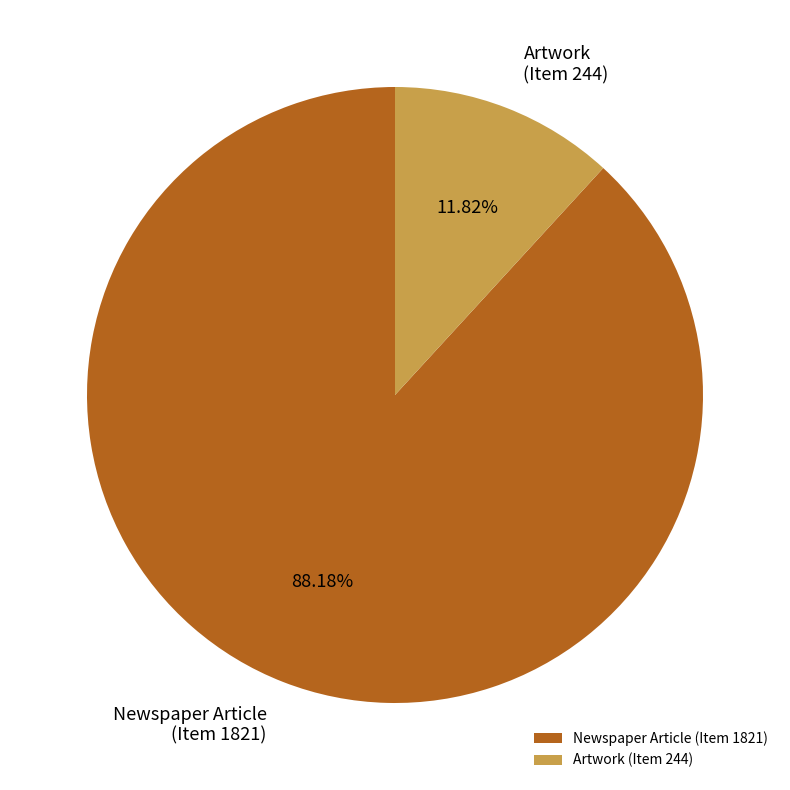

To the nearest percent, what is the difference between the largest and smallest slice percentages?

76%